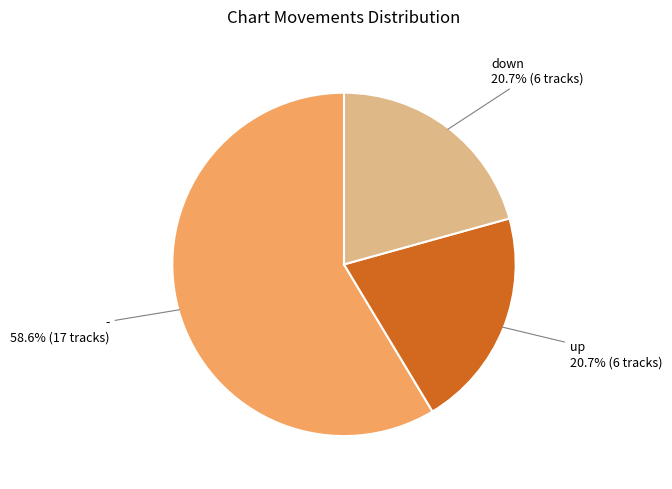

How many segments does this pie chart have?

3